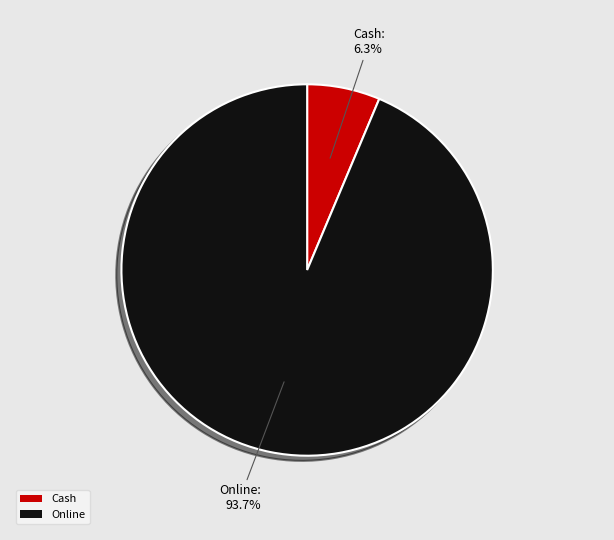

What percentage is the Cash slice, to the nearest percent?

6%